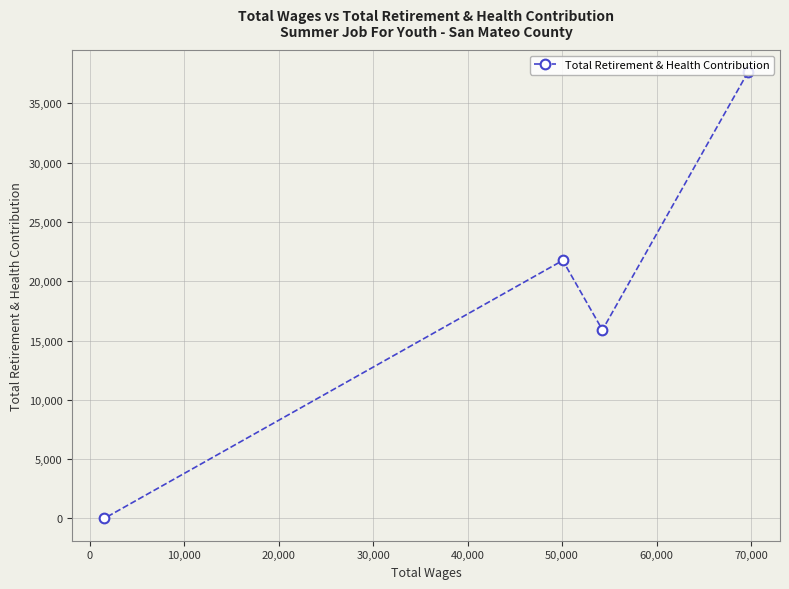

How many lines are shown in the chart?

1